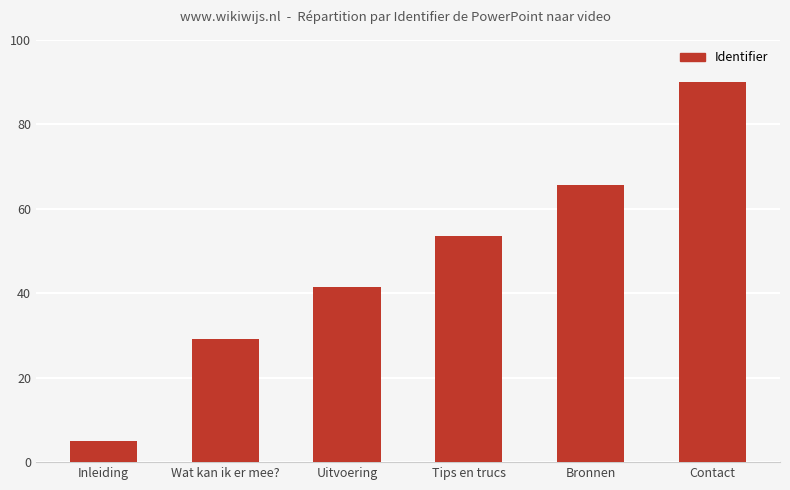

Are the bars grouped side by side (vs. stacked)?

No